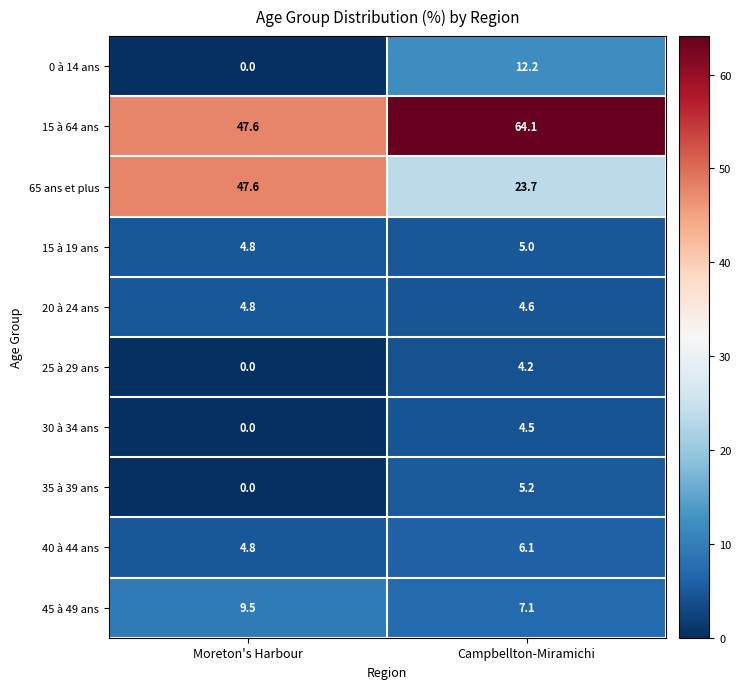

Reading right to left, transcribe all the data shown in this chart.

0 à 14 ans: Campbellton-Miramichi=12.2	Moreton's Harbour=0.0
15 à 64 ans: Campbellton-Miramichi=64.1	Moreton's Harbour=47.6
65 ans et plus: Campbellton-Miramichi=23.7	Moreton's Harbour=47.6
15 à 19 ans: Campbellton-Miramichi=5.0	Moreton's Harbour=4.8
20 à 24 ans: Campbellton-Miramichi=4.6	Moreton's Harbour=4.8
25 à 29 ans: Campbellton-Miramichi=4.2	Moreton's Harbour=0.0
30 à 34 ans: Campbellton-Miramichi=4.5	Moreton's Harbour=0.0
35 à 39 ans: Campbellton-Miramichi=5.2	Moreton's Harbour=0.0
40 à 44 ans: Campbellton-Miramichi=6.1	Moreton's Harbour=4.8
45 à 49 ans: Campbellton-Miramichi=7.1	Moreton's Harbour=9.5